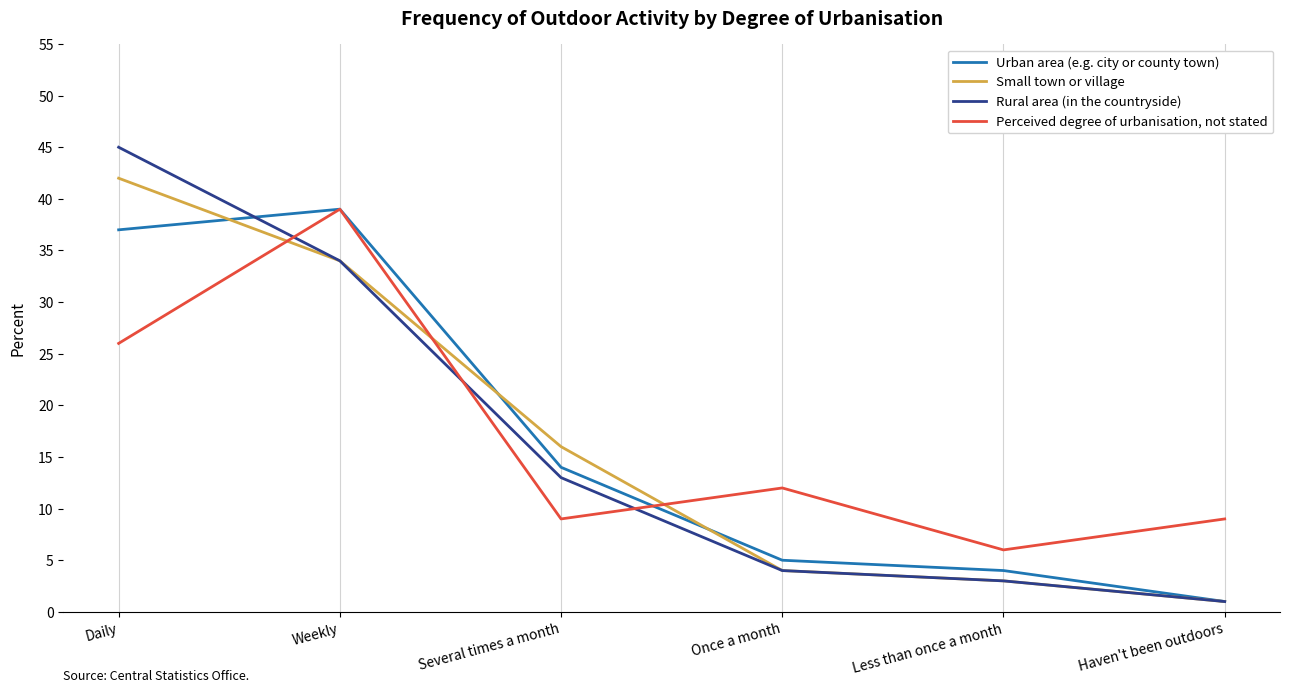

What is the sum of the Rural area (in the countryside) values at Several times a month and Daily?

58